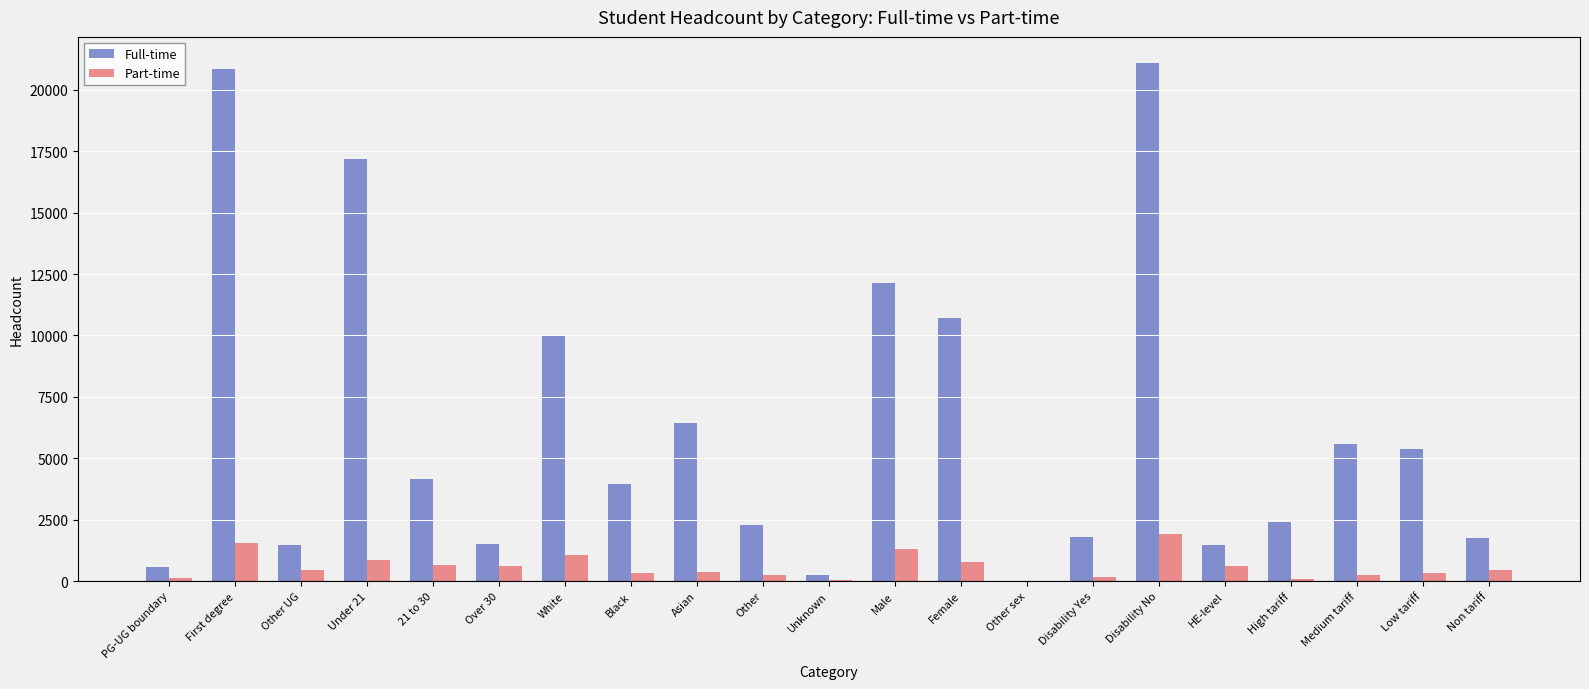

What is the sum of all Part-time values?

12160